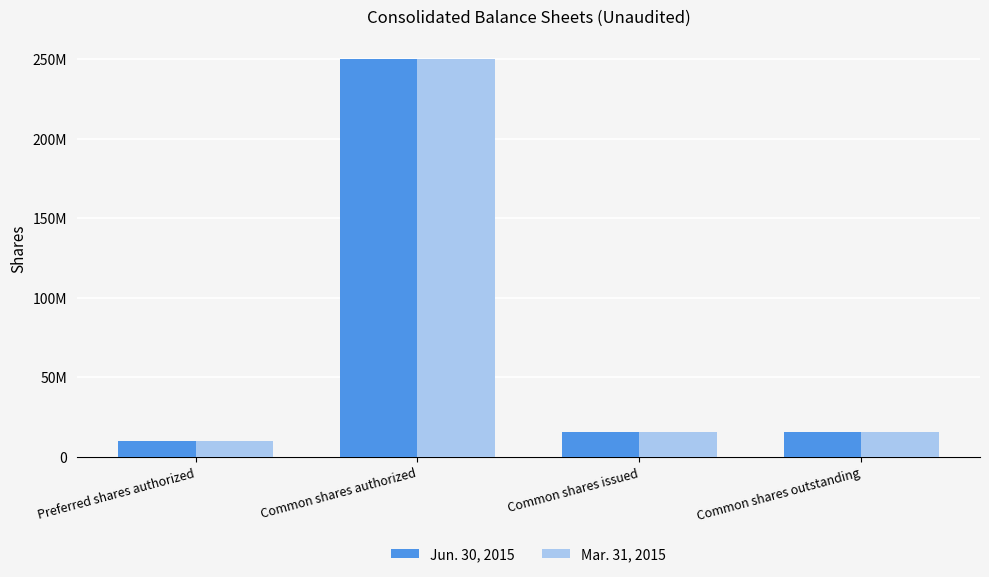

At Common shares authorized, list the series in order from largest to smallest.

Jun. 30, 2015, Mar. 31, 2015